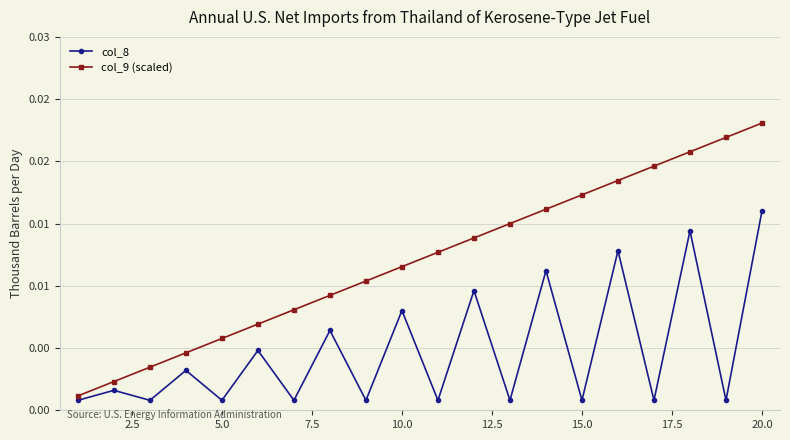

Which series has the largest total across all categories?

col_9 (scaled)